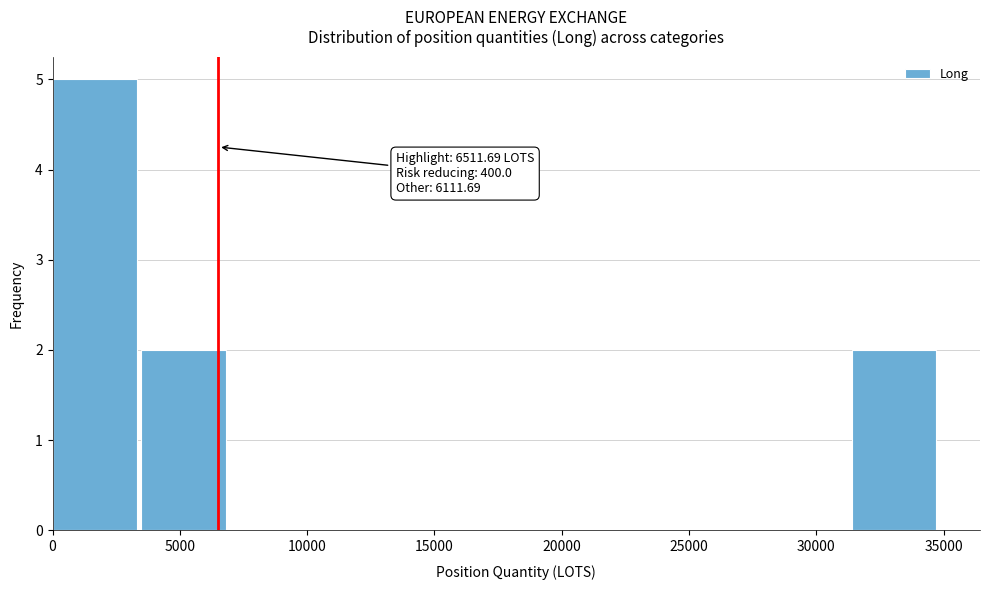

Which range on the x-axis has the tallest bar?

0 to 3500